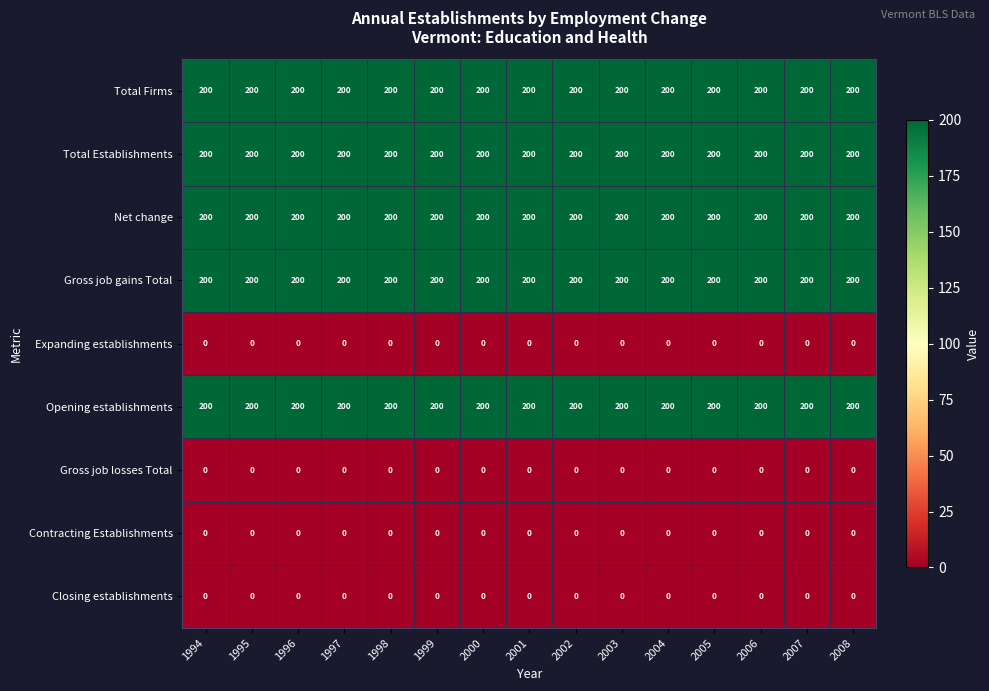

What is the difference between the highest and lowest values at 1999?

200